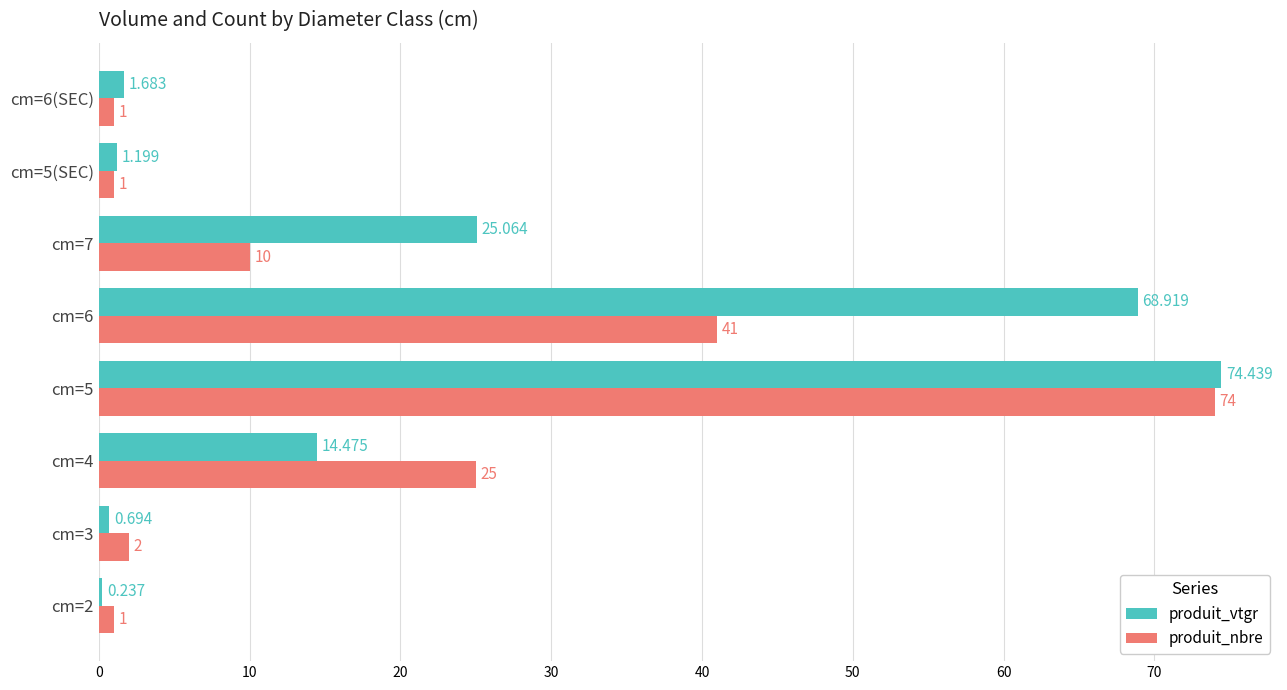

At cm=5, list the series in order from largest to smallest.

produit_vtgr, produit_nbre